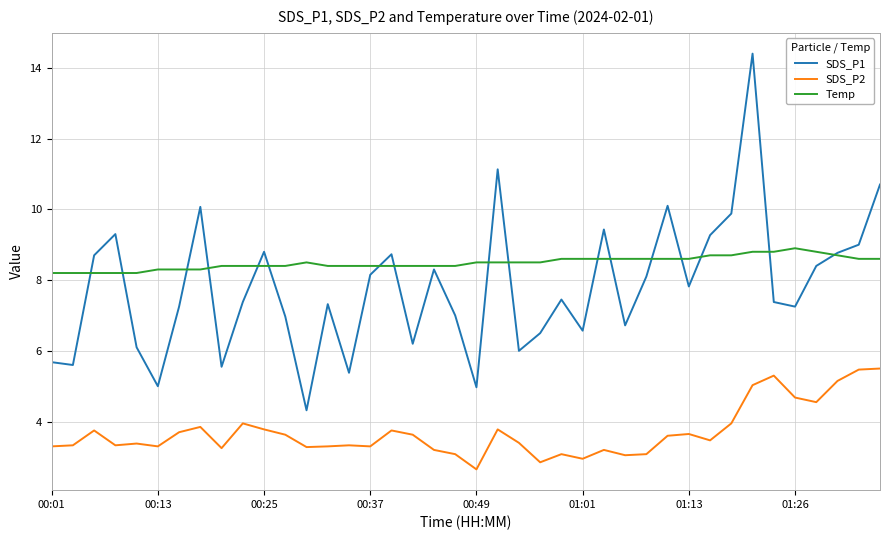

Which series has the largest range (max minus min)?

SDS_P1